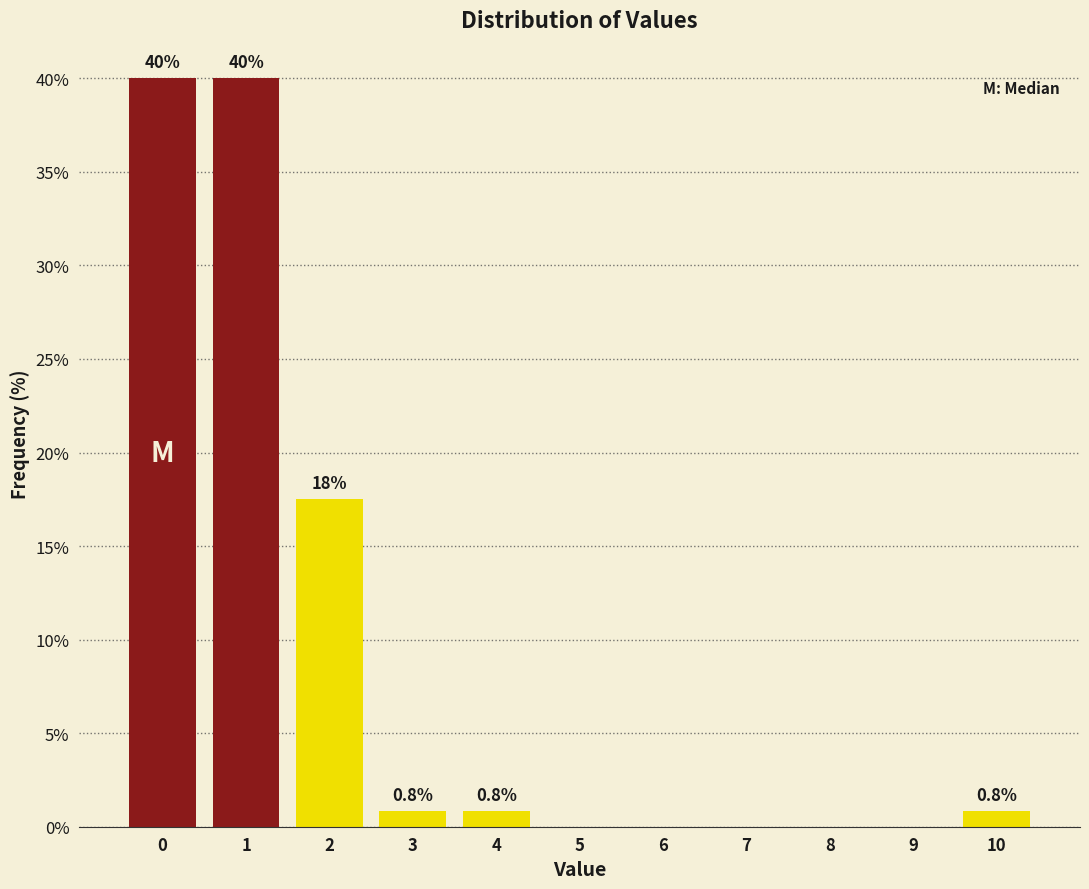

Reading left to right, transcribe all the data shown in this chart.

0=40.0	1=40.0	2=17.5	3=0.8	4=0.8	5=0.0	6=0.0	7=0.0	8=0.0	9=0.0	10=0.8